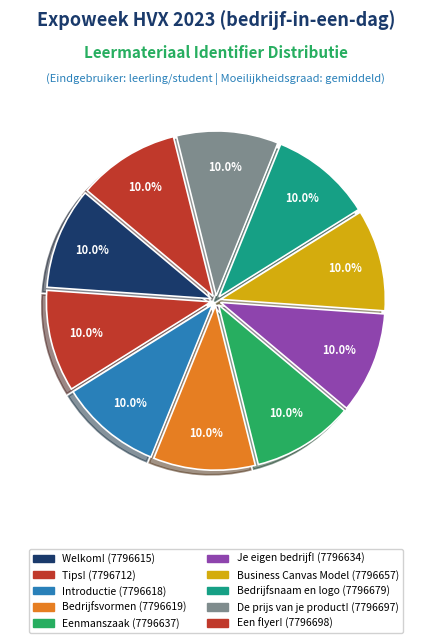

To the nearest percent, what is the average slice percentage?

10%